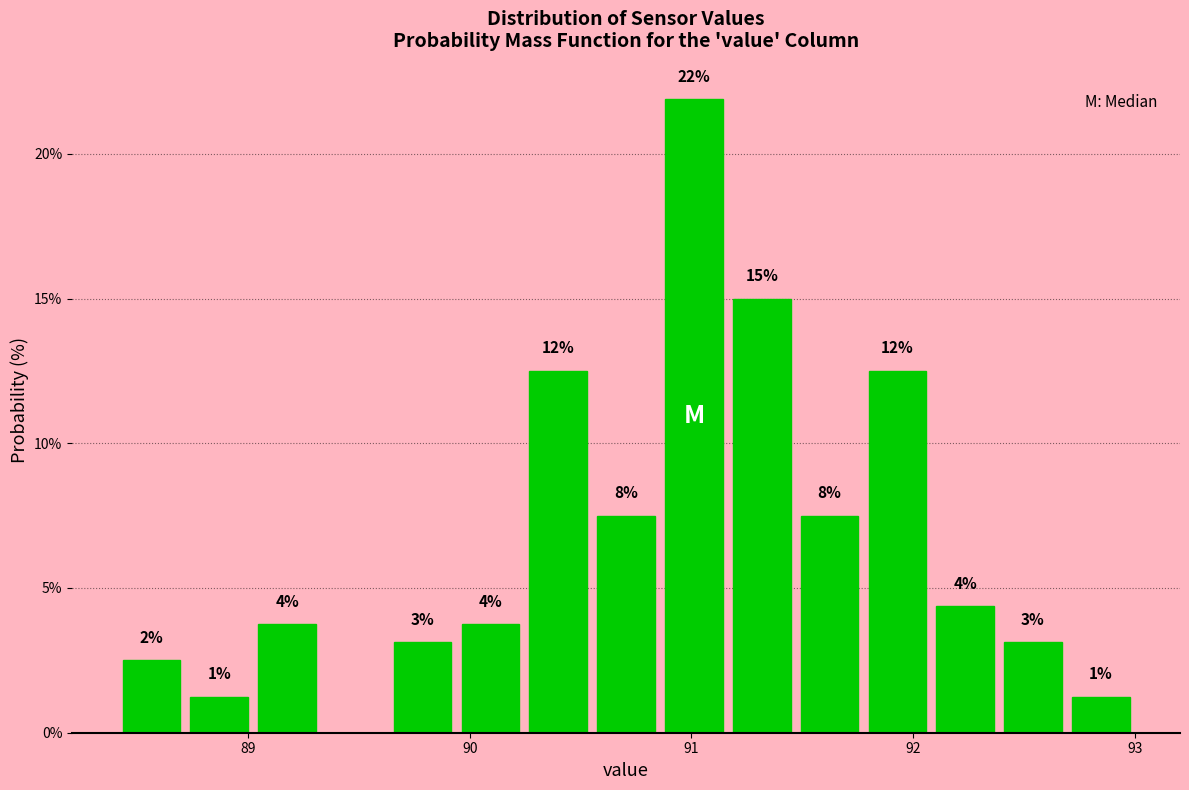

Around what value on the x-axis is the tallest bar? Give the approximate position of its centre, as read against the axis.

91.0